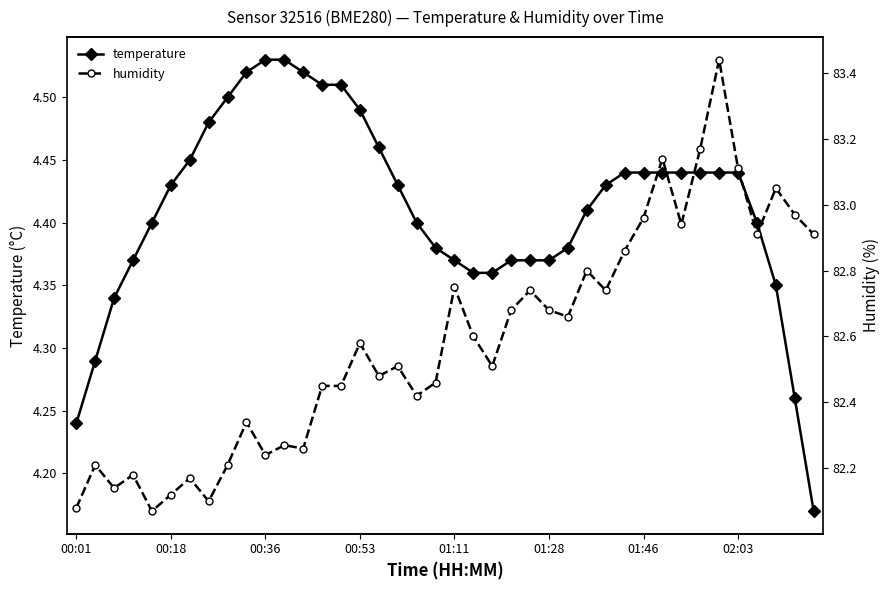

How many temperature values are between 4 and 5?

40